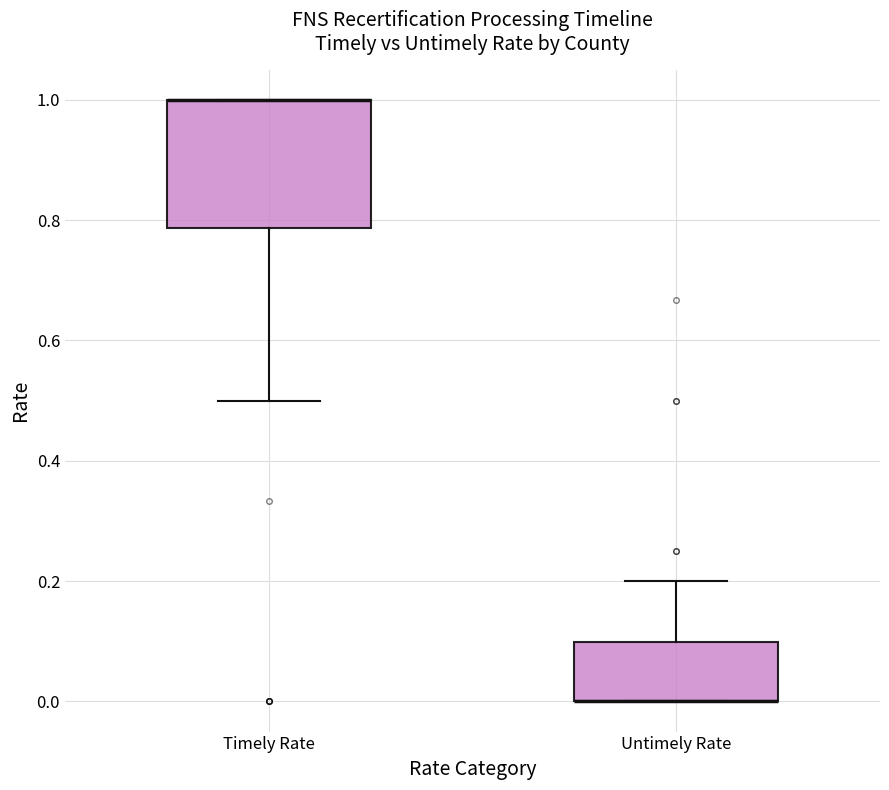

Reading left to right, transcribe this box plot: for each box, give where its median line is, the range the box spans, and where its two whiskers end, as read against the y-axis. The values are not printed on the chart, so give them approximately, as read against the axis.

Timely Rate: median 1.00 (drawn on the box's upper edge), box 0.78 to 1.00, whiskers 0.50 to 1.00
Untimely Rate: median 0.00 (drawn on the box's lower edge), box 0.00 to 0.10, whiskers 0.00 to 0.20